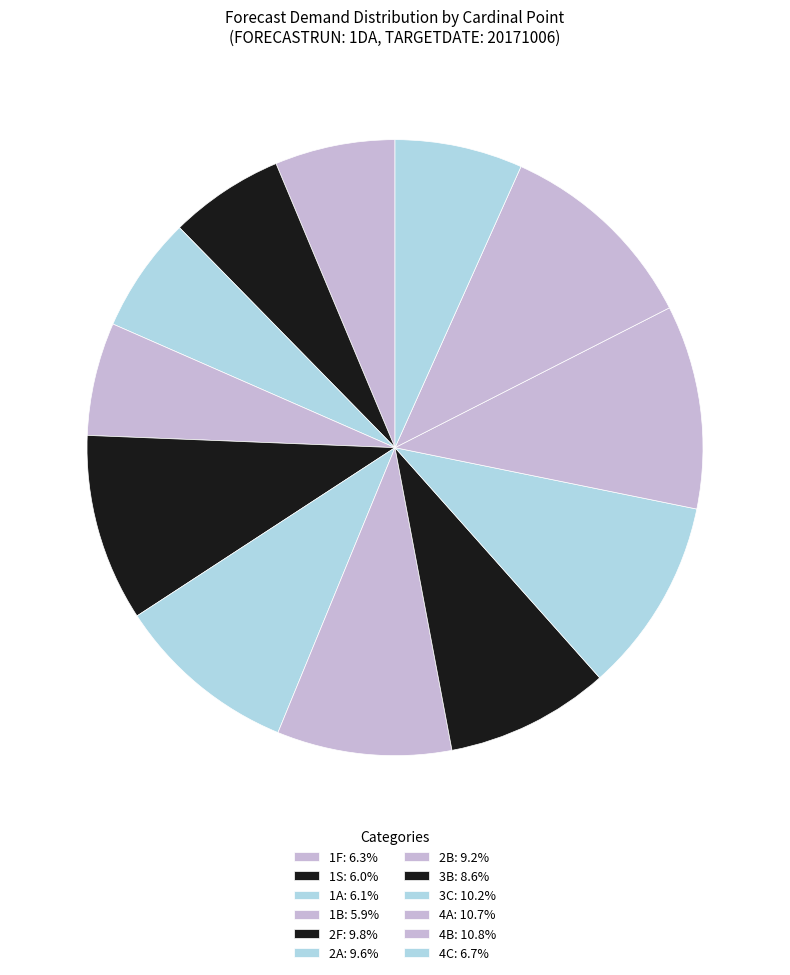

How many slices are in this pie chart?

12